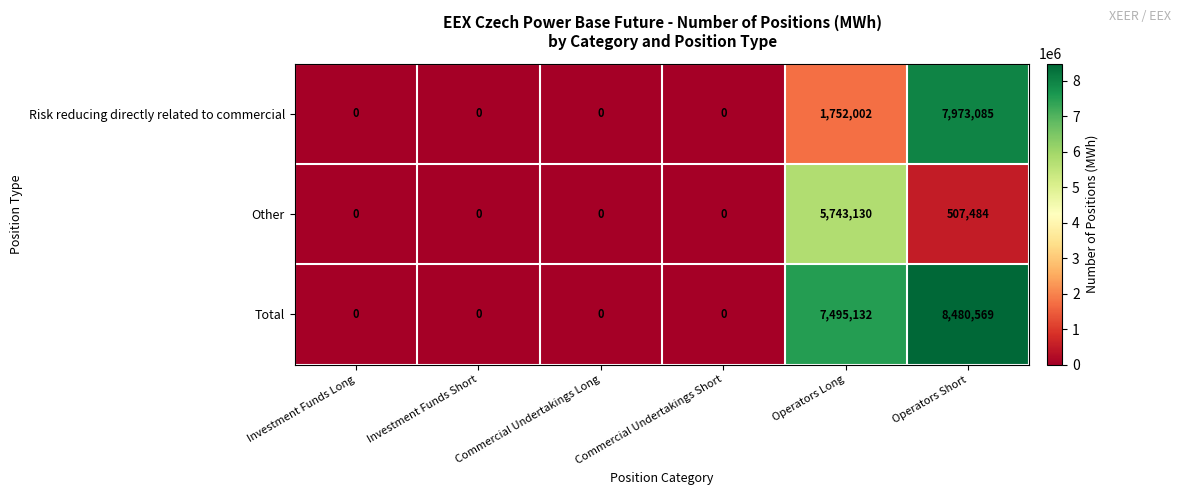

True or false: Risk reducing directly related to commercial has a value of 2423203 at Operators Long.

False